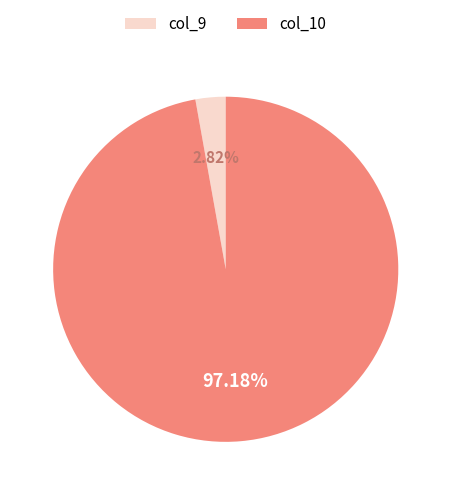

Rank the categories by value from highest to lowest.

col_10, col_9